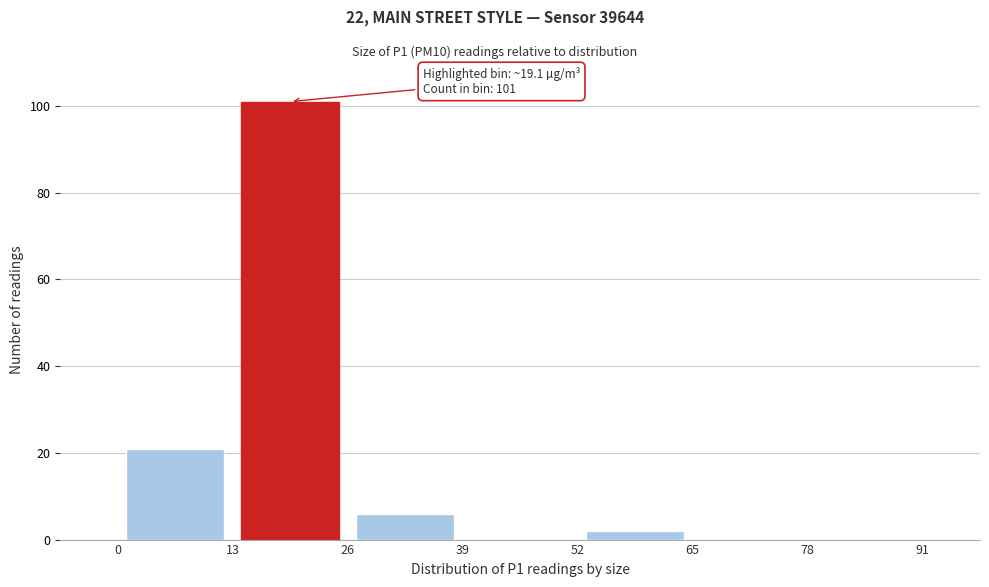

Which range on the x-axis has the tallest bar?

13 to 26